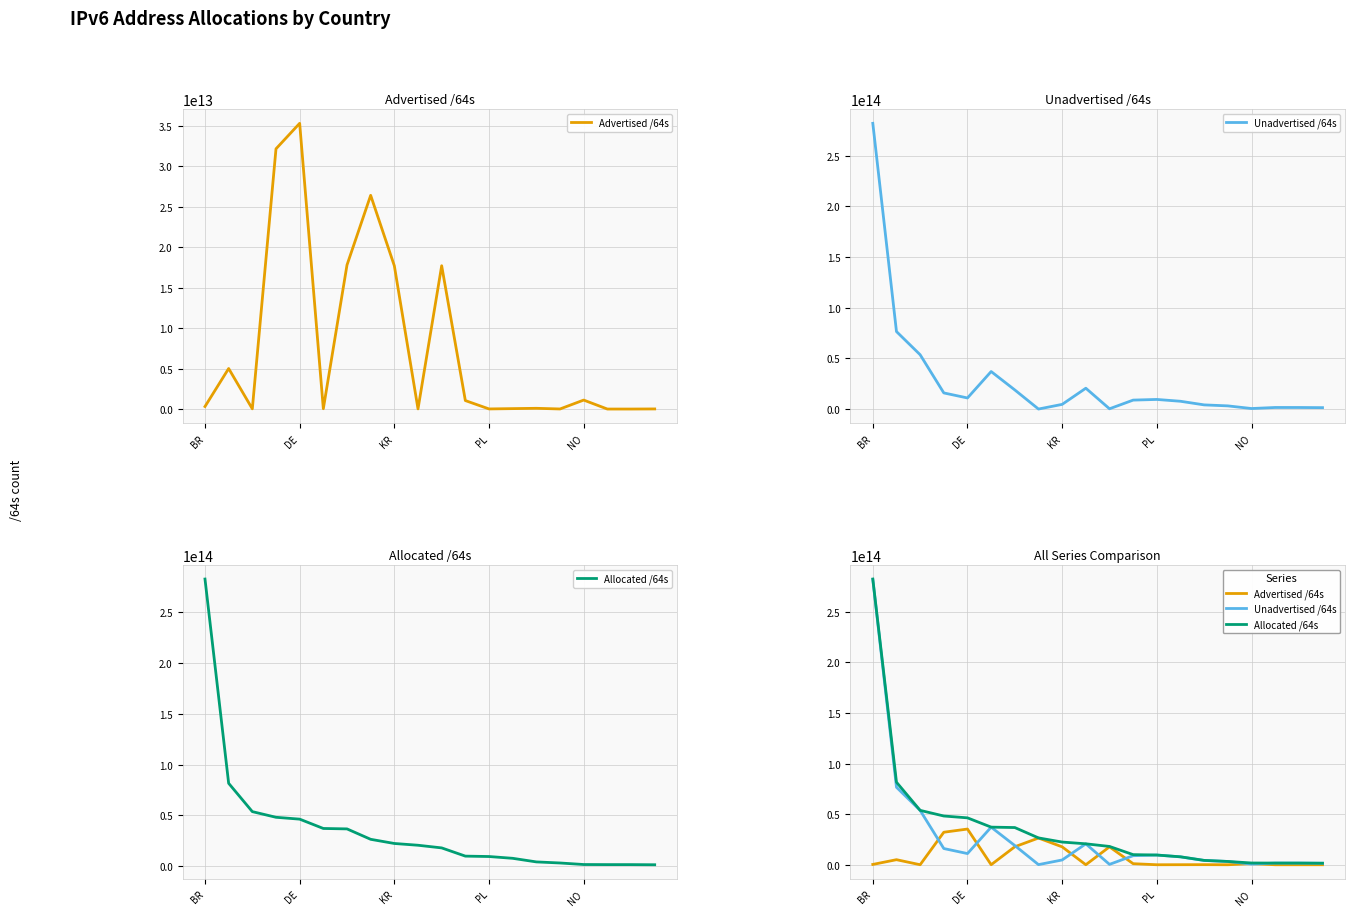

Is this an area chart (filled region under the line)?

No